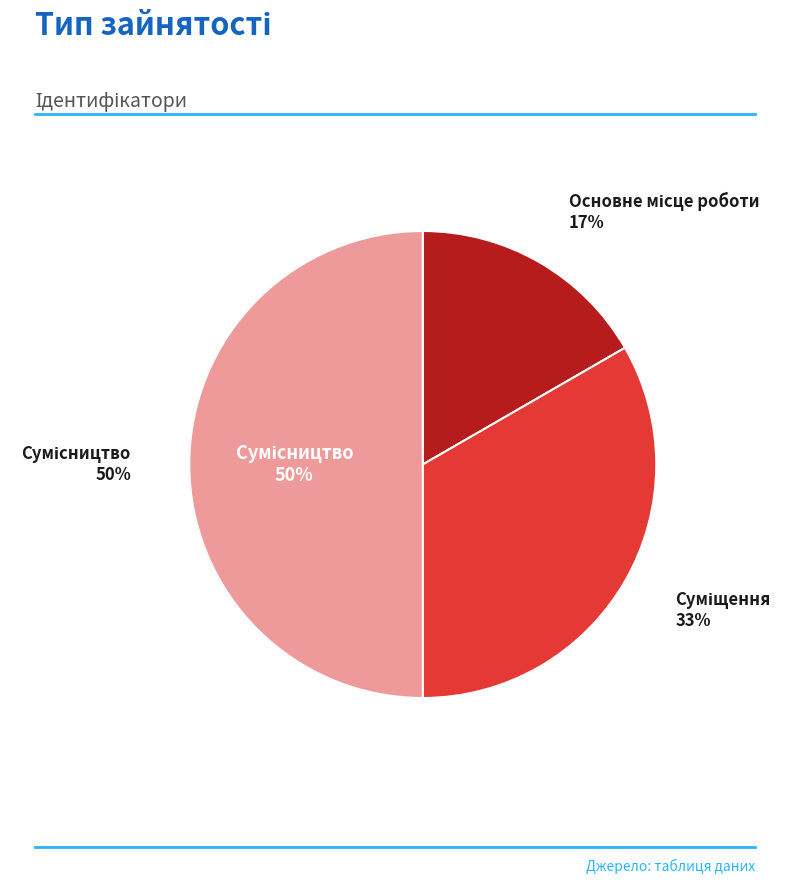

Count the number of slices in the pie.

3